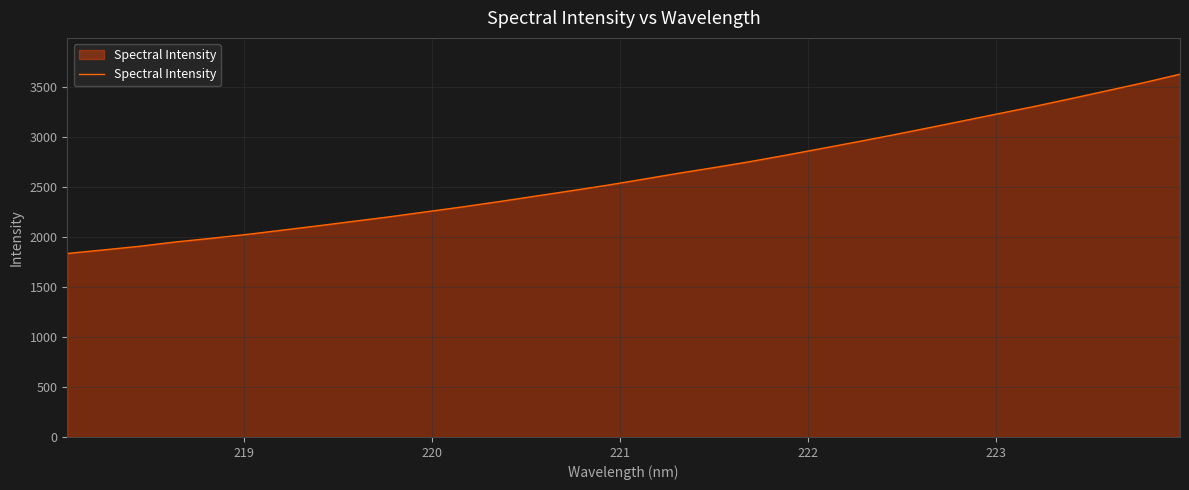

How many values are below 2577?

16